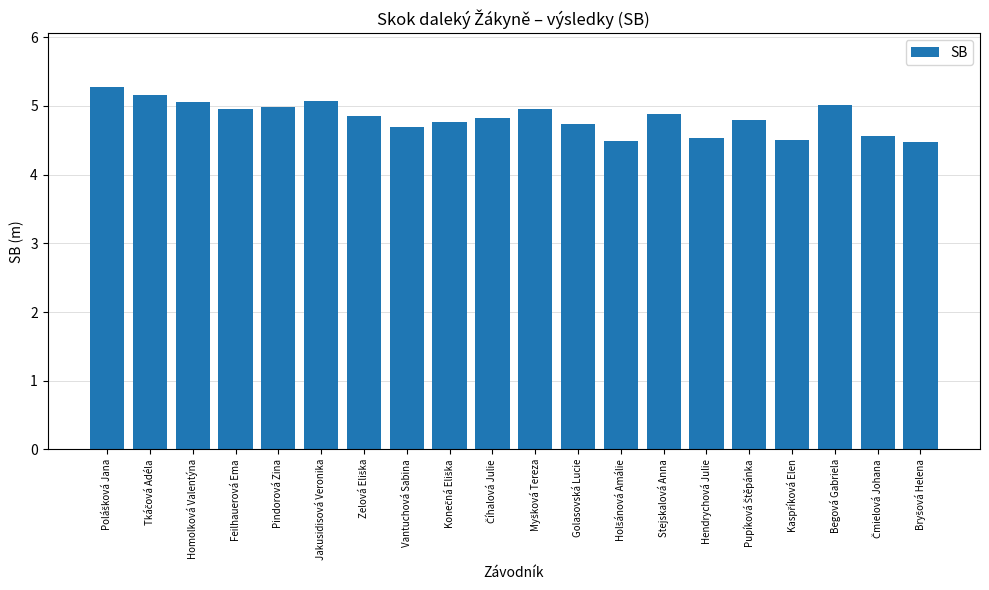

Are the bars horizontal?

No